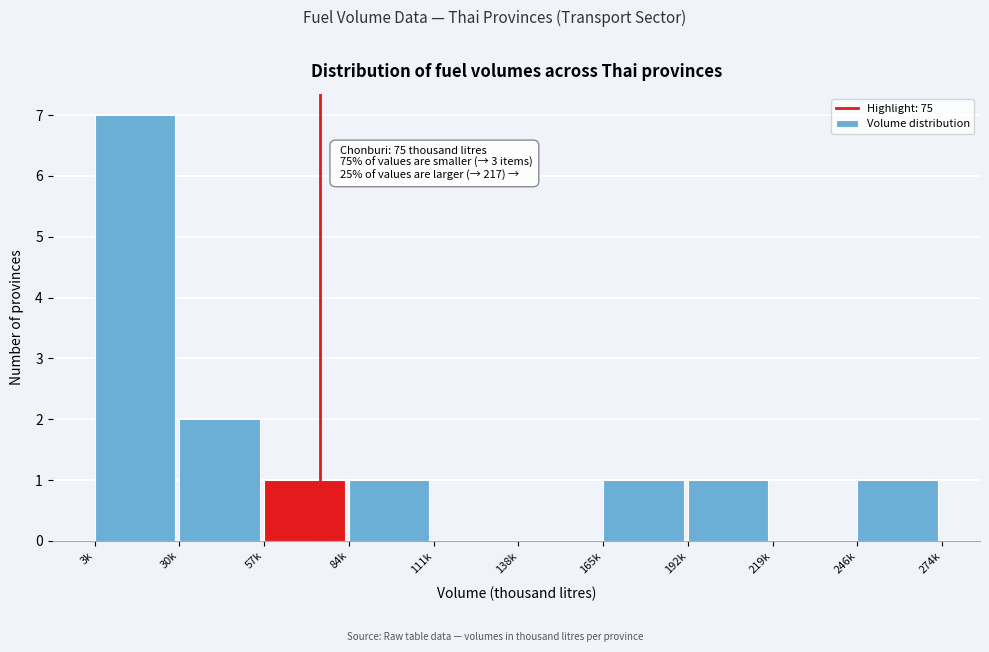

Reading left to right, what are all the values shown in this chart?

3k=7	30k=2	57k=1	84k=1	111k=0	138k=0	165k=1	192k=1	219k=0	246k=1